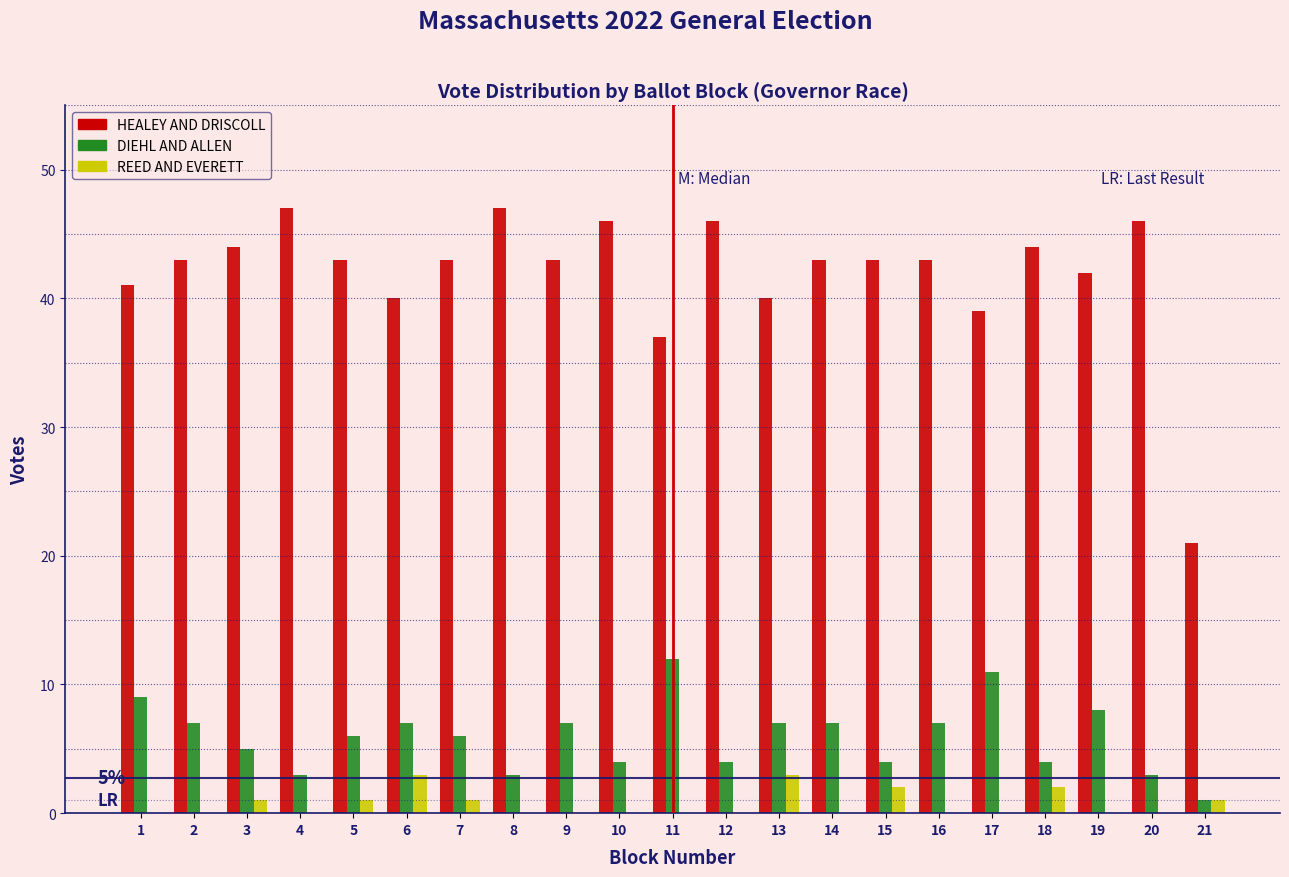

What is the highest value of the HEALEY AND DRISCOLL series?

47